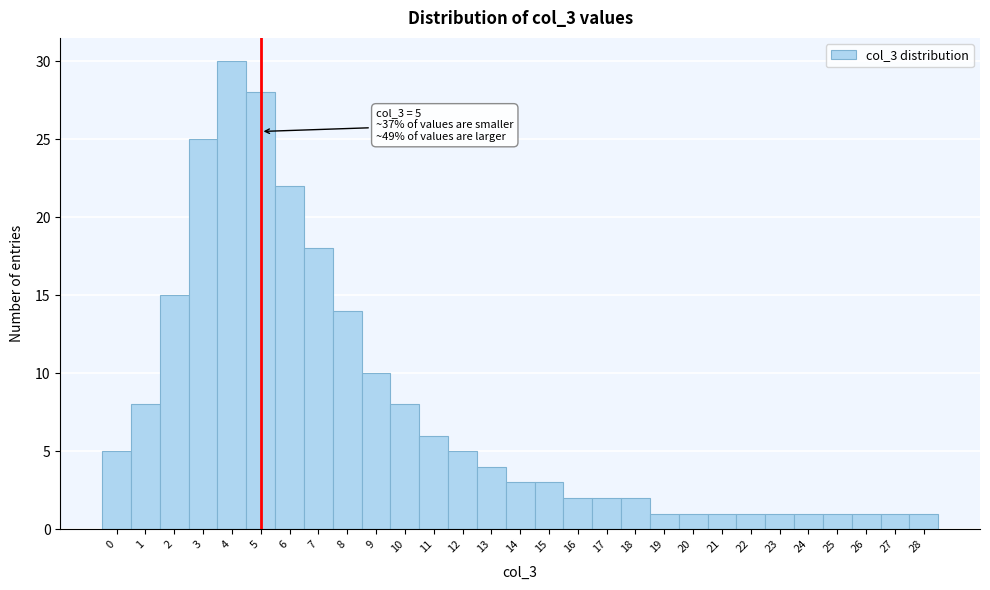

Over which range of the x-axis is the bar tallest?

3.5 to 4.5